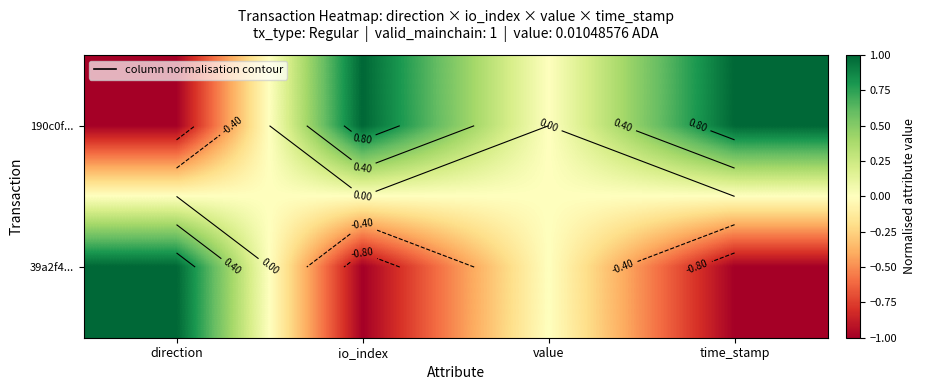

Is it true that 190c0f... equals -1 at direction?

True